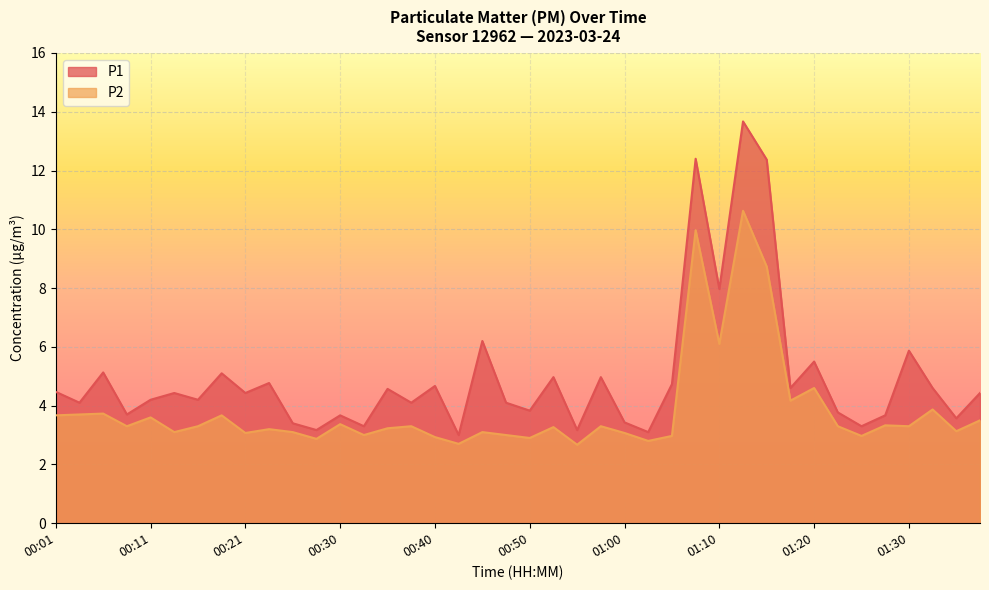

What is the spread (max minus min) of values at 01:08?

2.4